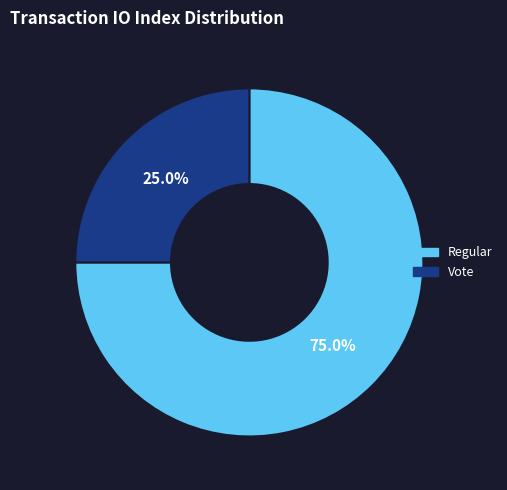

To the nearest percent, what is the difference between the largest and smallest slice percentages?

50%